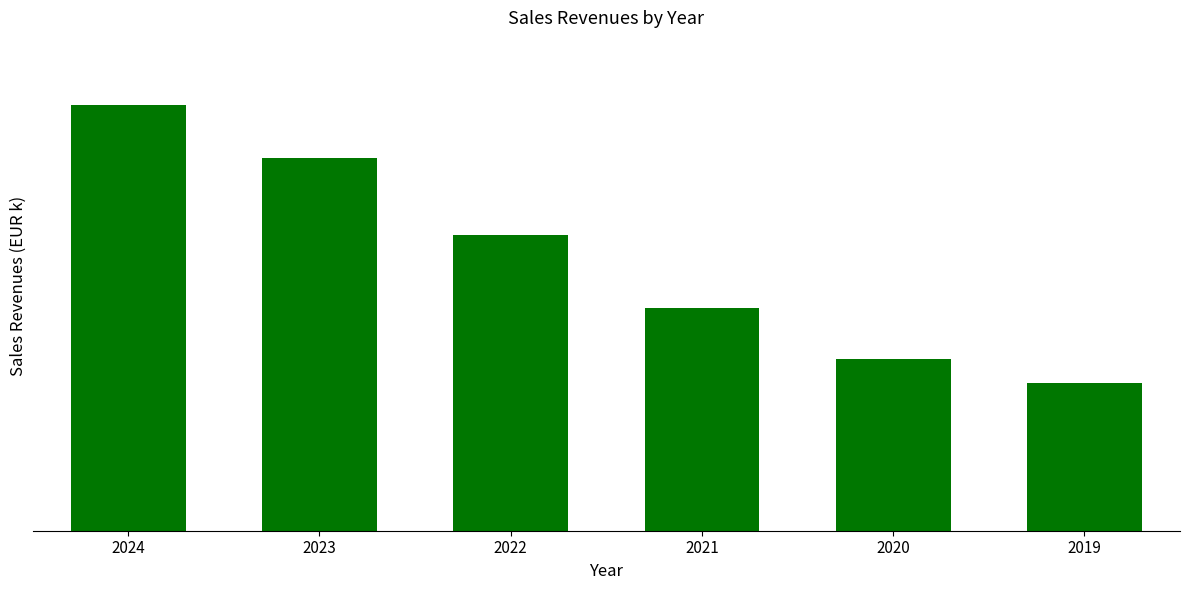

What is the difference between the second highest and second lowest values?

612528